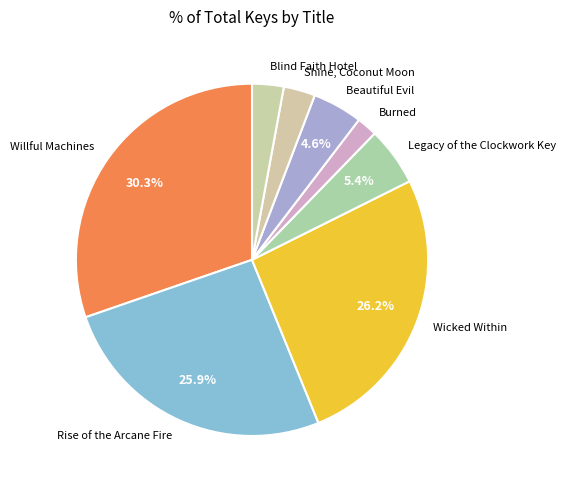

Combined, do Burned and Blind Faith Hotel account for over 50%?

No